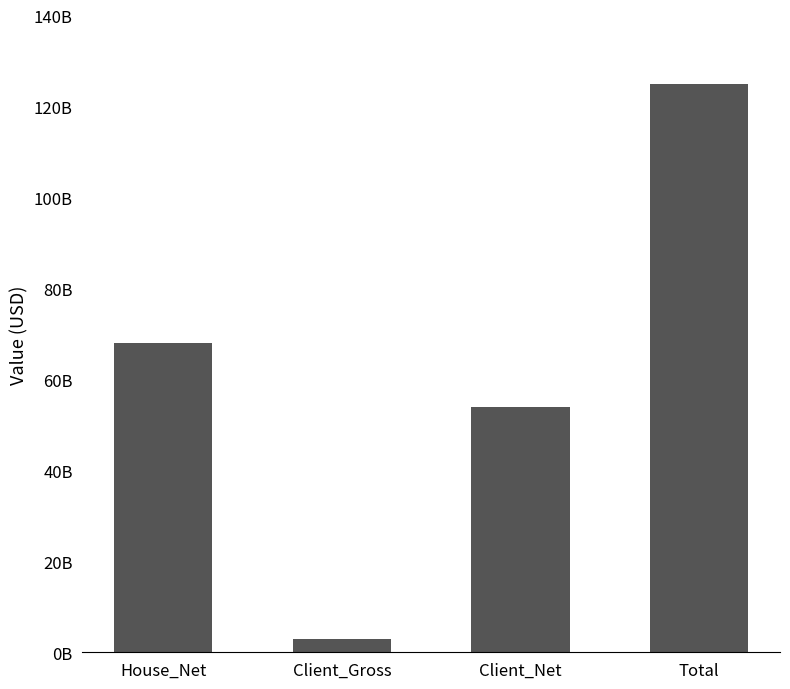

Is it true that the value at Total is 217654595670?

False